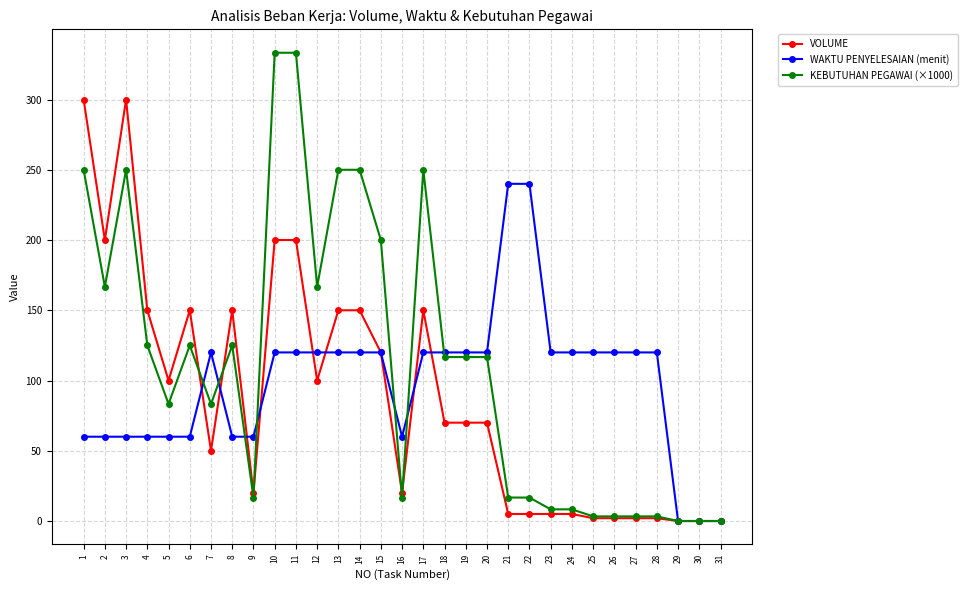

What is the approximate value of VOLUME at 20?

70.0